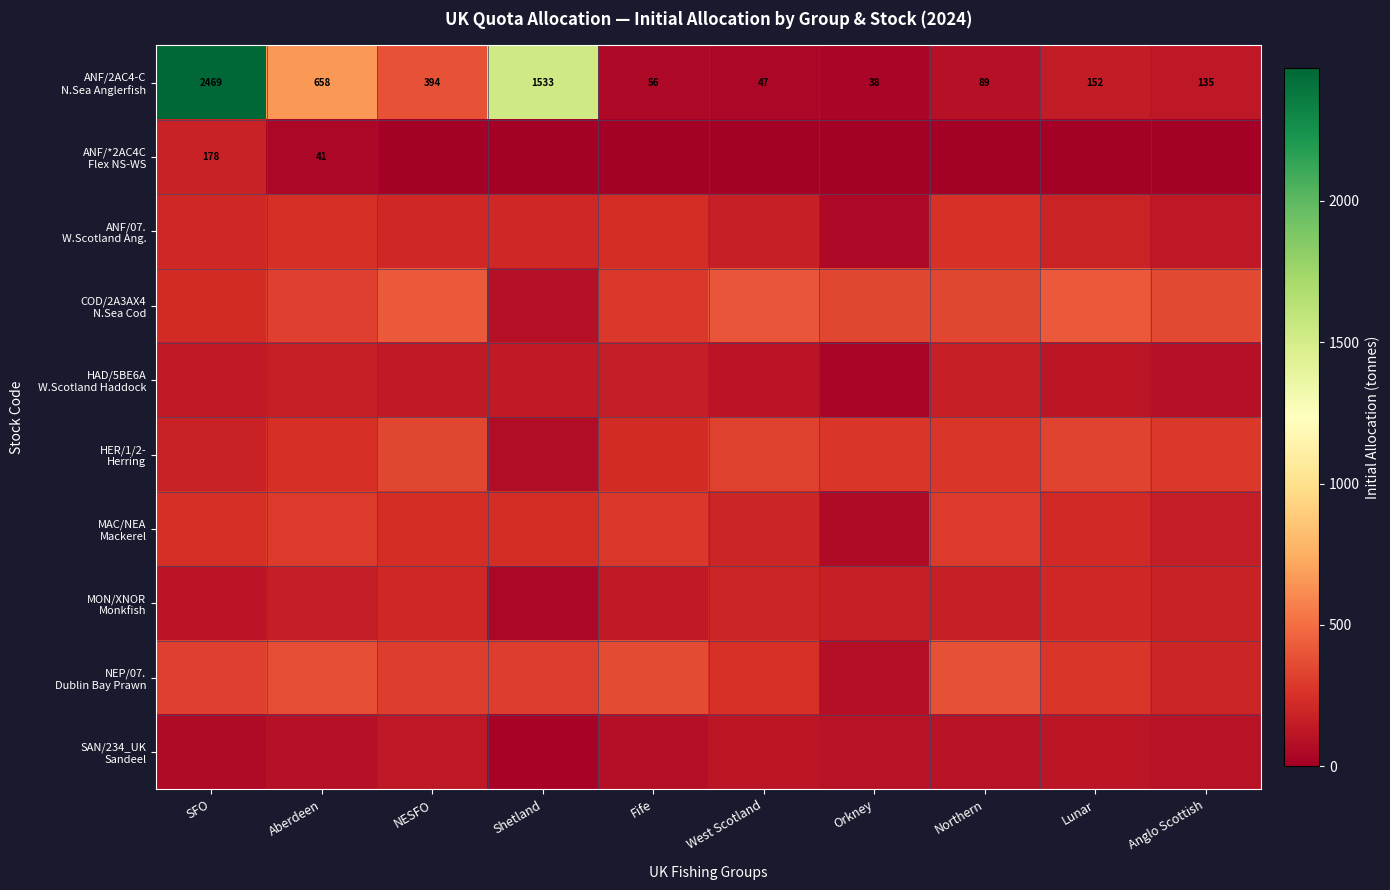

The NEP/07. Dublin Bay Prawn series shows 39.0 at Orkney. True or false?

False